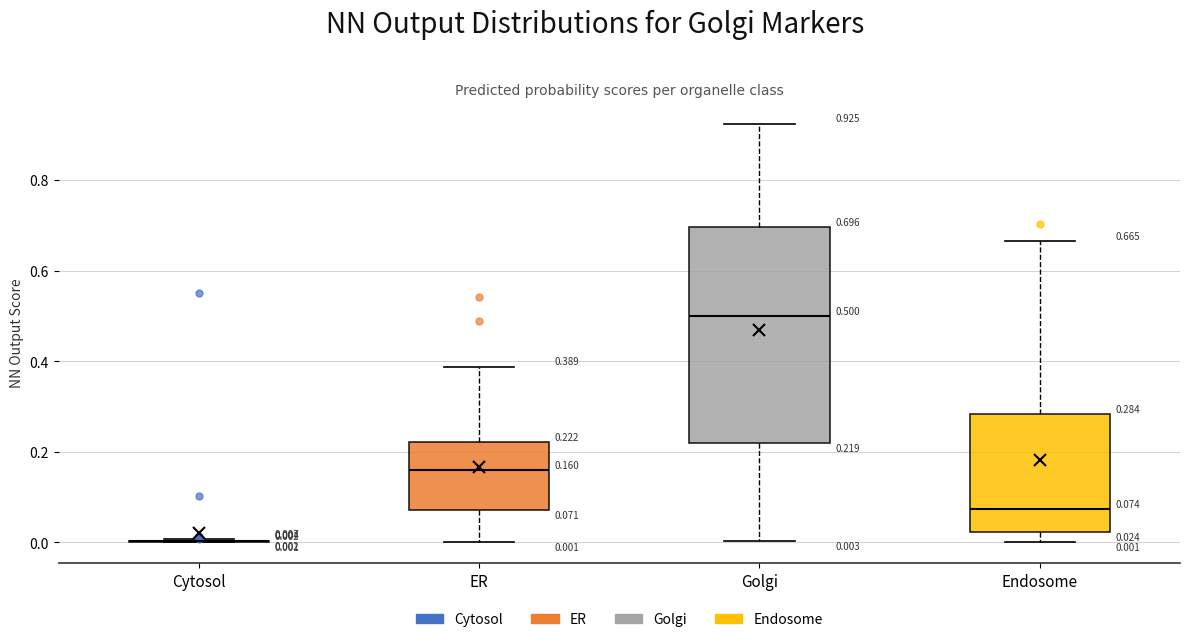

Comparing the boxes themselves (not the whiskers), which one is the tallest?

Golgi